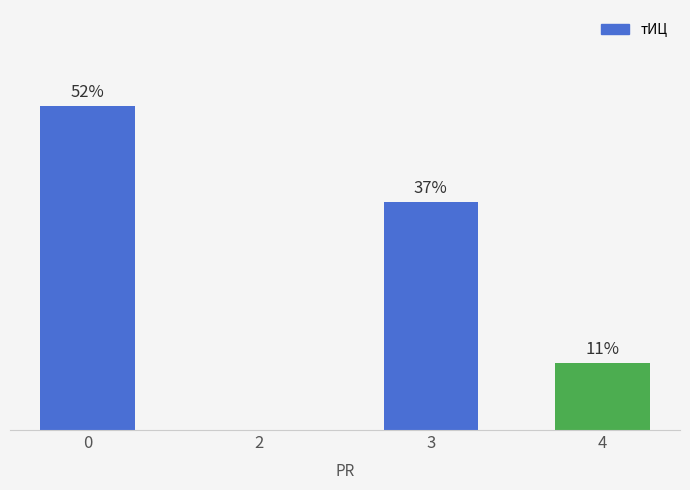

The value at 0 is 52.4. True or false?

True